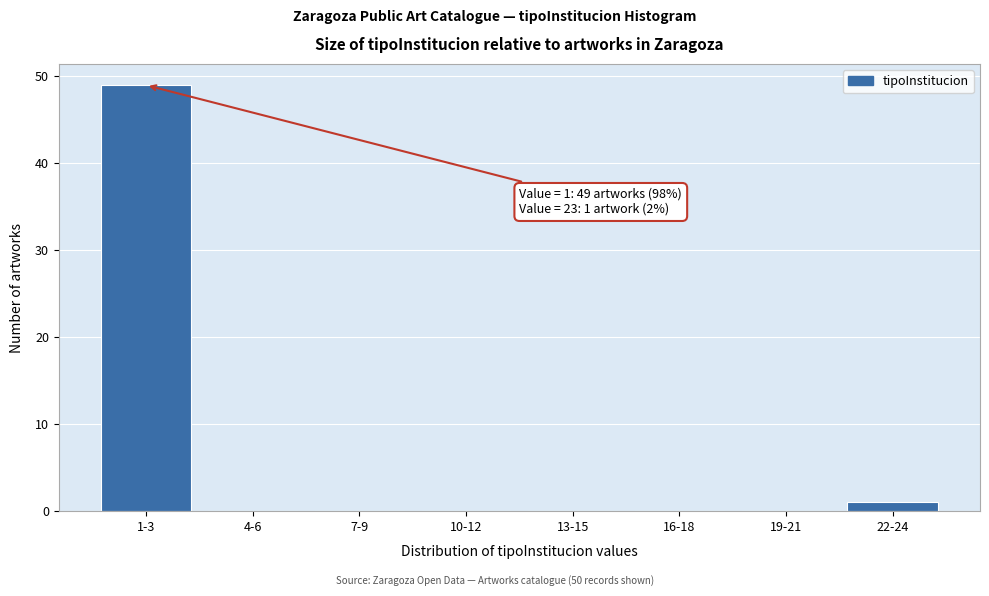

Reading left to right, transcribe all the data shown in this chart.

1-3=49	4-6=0	7-9=0	10-12=0	13-15=0	16-18=0	19-21=0	22-24=1